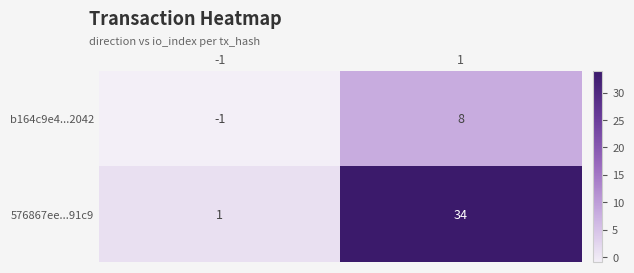

At which category is the sum across all series the highest?

1